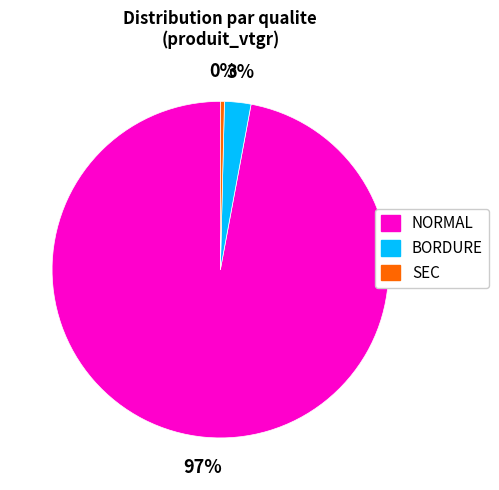

Between SEC and BORDURE, which is larger?

BORDURE